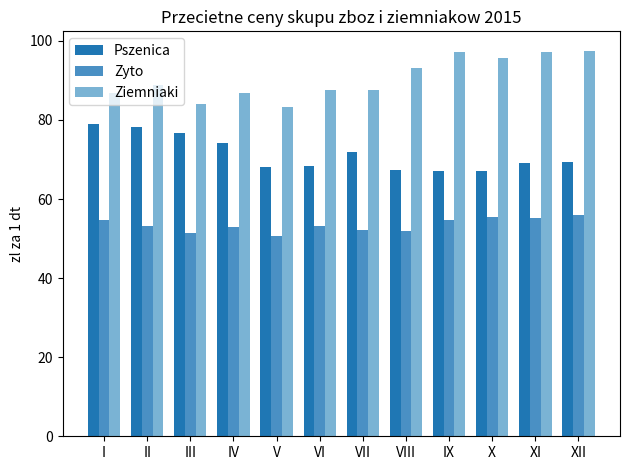

What is the minimum value shown in the chart?

50.6